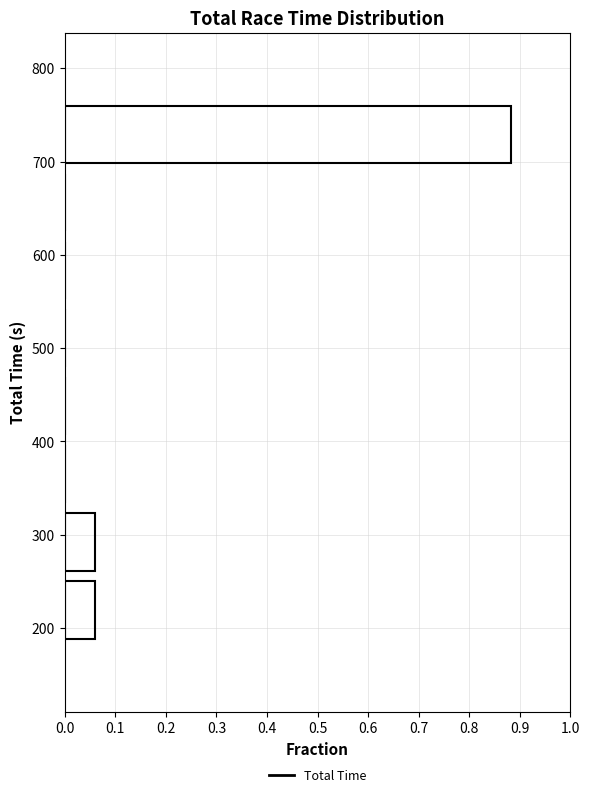

Over which range of the y-axis is the bar longest?

690 to 770